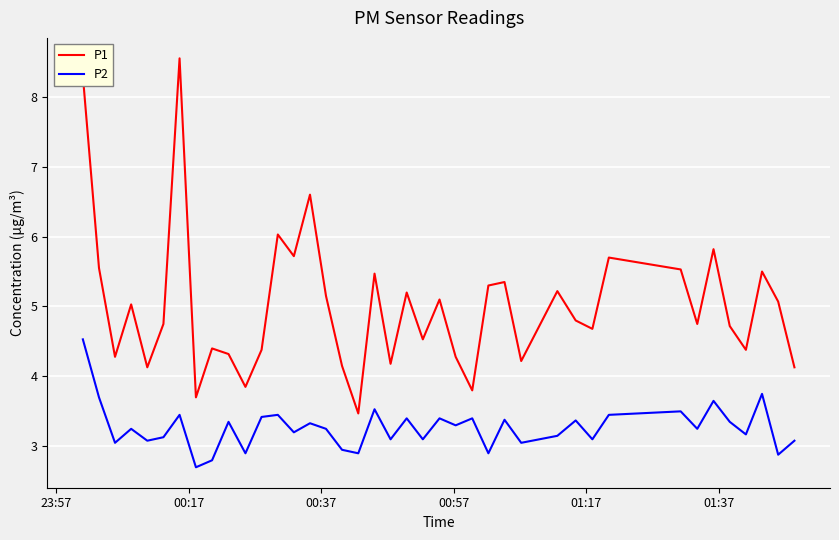

What is the maximum value shown in the chart?

8.6